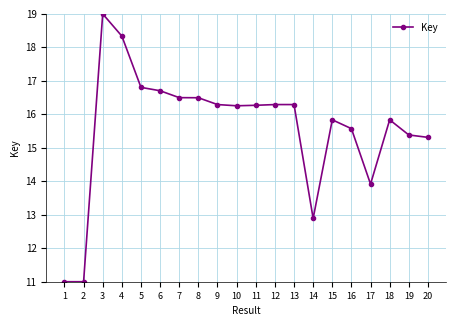

What is the difference between the maximum and minimum values?

8.0